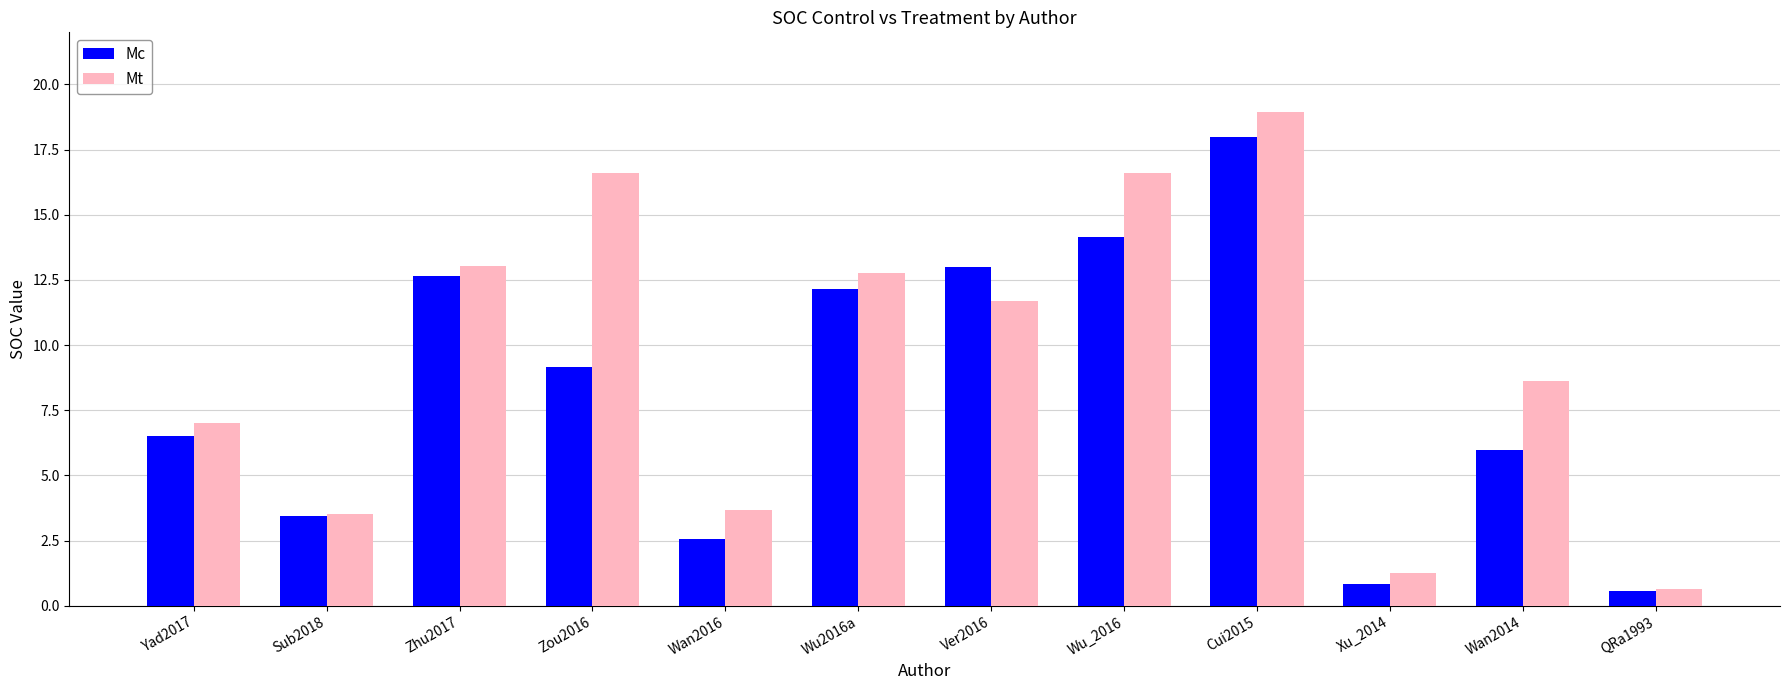

What is the smallest value displayed?

0.6